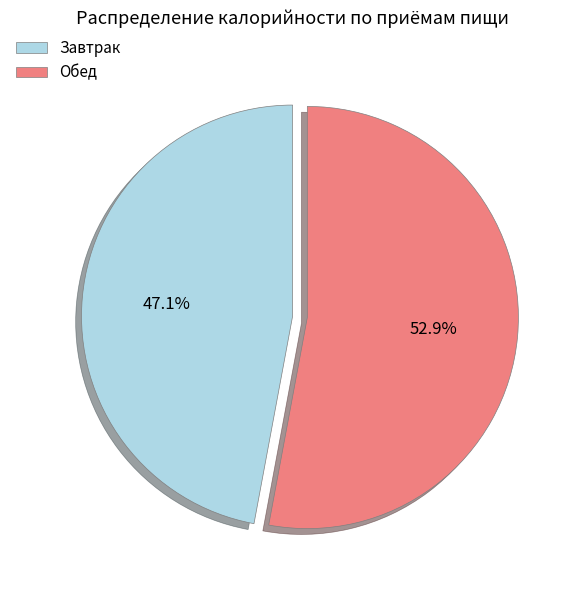

To the nearest percent, what is the combined percentage of Завтрак and Обед?

100%